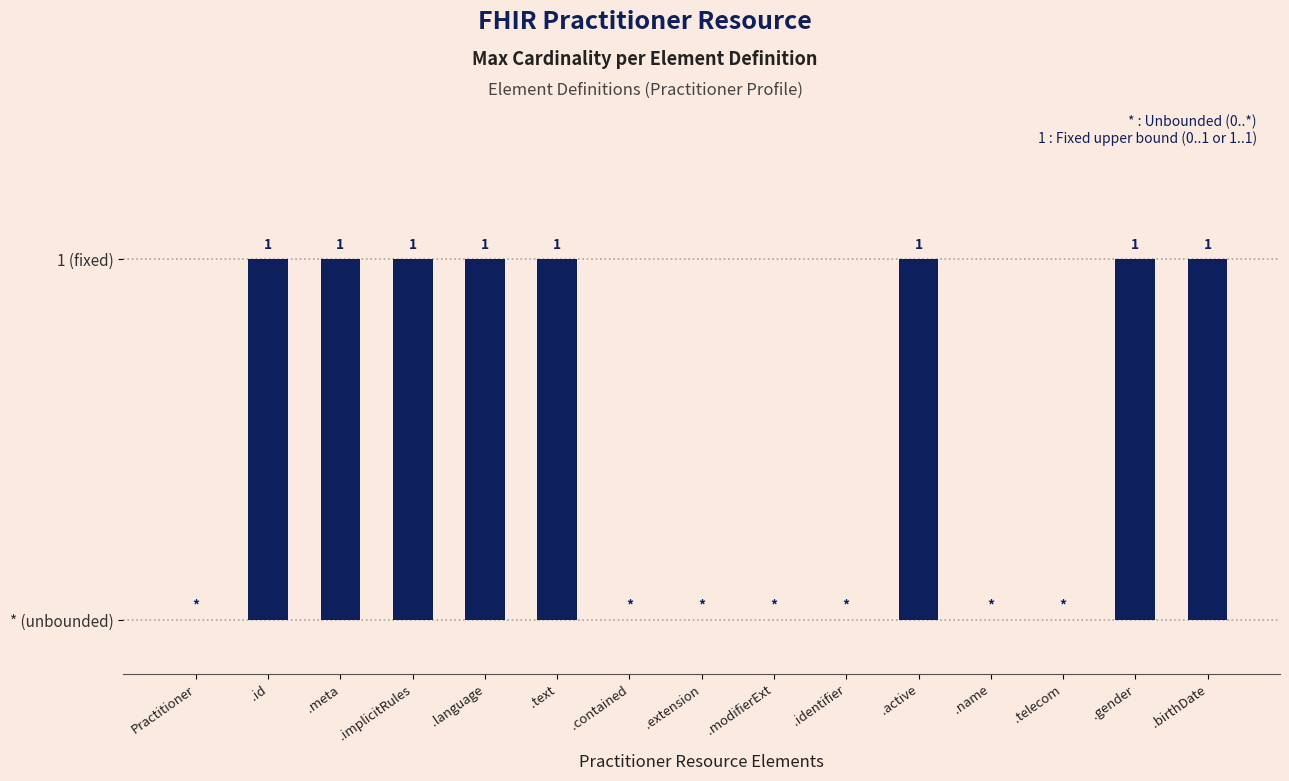

Reading right to left, extract all data points from this chart.

.birthDate=1	.gender=1	.telecom=0	.name=0	.active=1	.identifier=0	.modifierExt=0	.extension=0	.contained=0	.text=1	.language=1	.implicitRules=1	.meta=1	.id=1	Practitioner=0